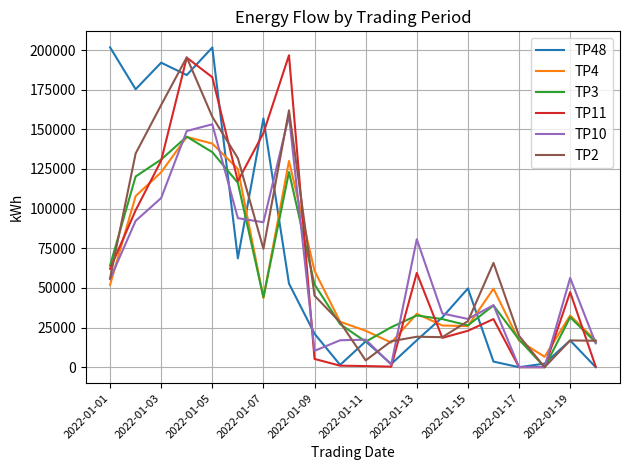

What is the maximum value shown in the chart?

201687